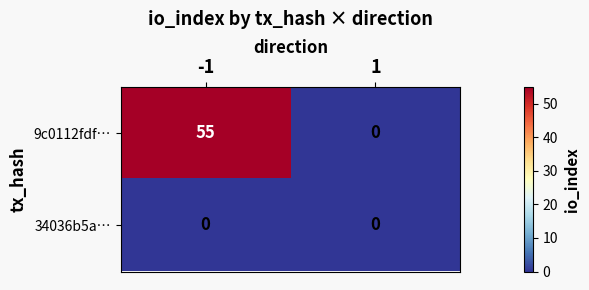

How many distinct data groups are displayed?

2